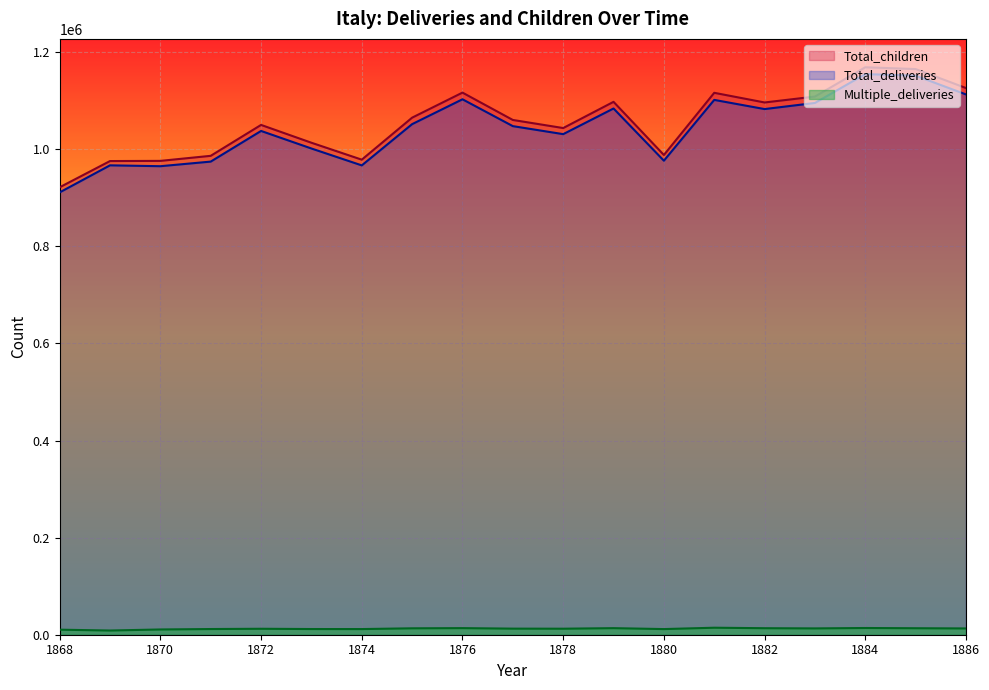

True or false: Total_deliveries and Multiple_deliveries cross at least once.

False